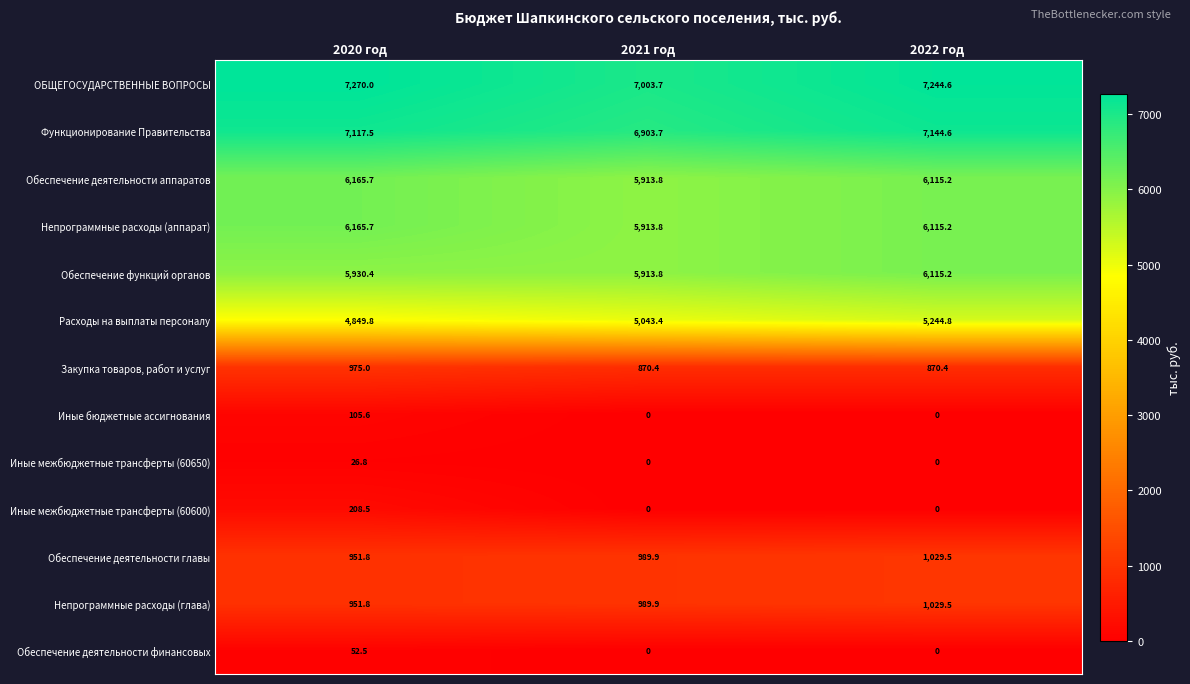

Which category has the lowest value in the Непрограммные расходы (аппарат) series?

2021 год